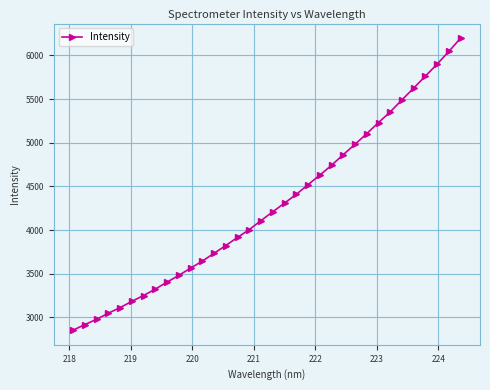

What is the value of the 33rd point from the left?

6045.0